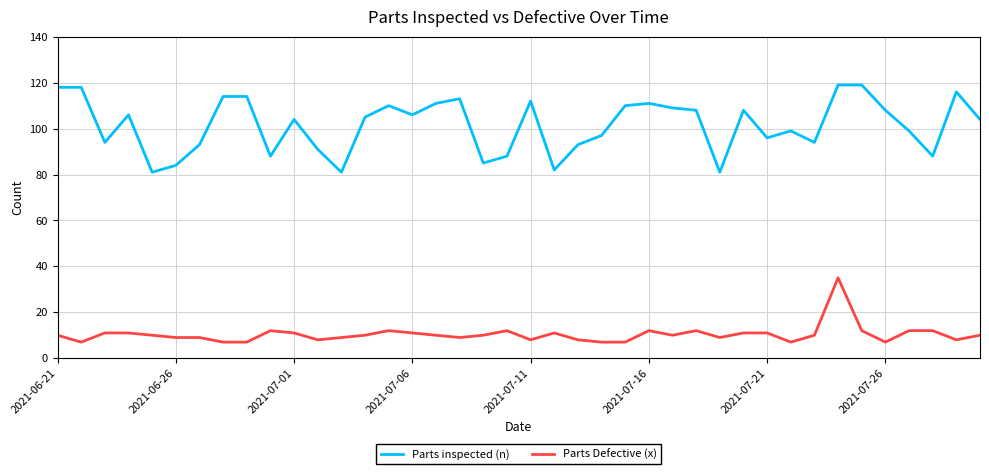

What is the maximum value shown in the chart?

119